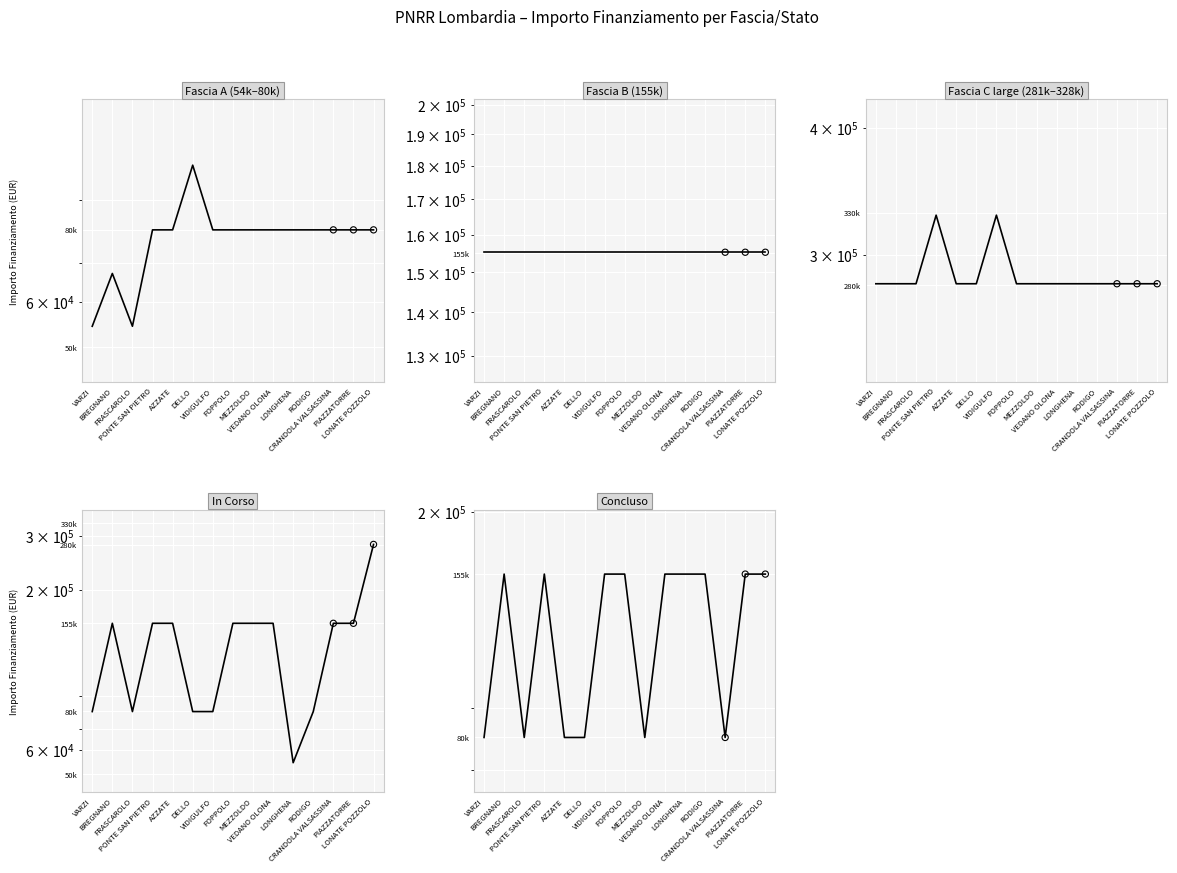

Which series has the largest total across all categories?

Fascia C large
(281k–328k)